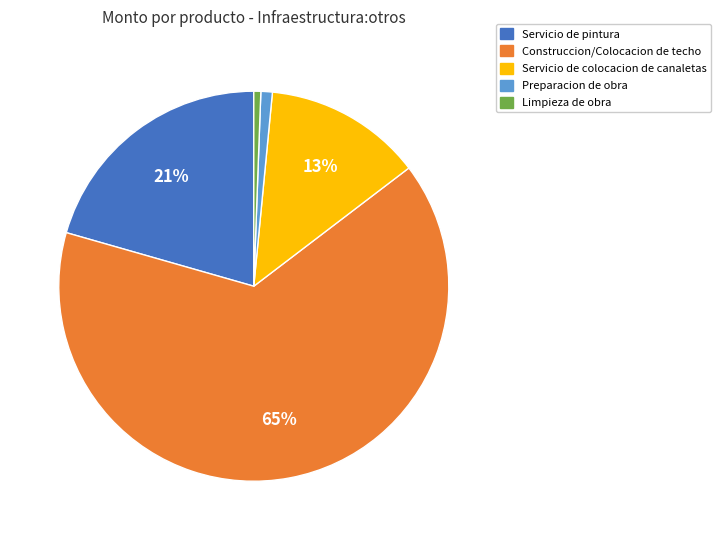

Do Construccion/Colocacion de techo and Servicio de colocacion de canaletas together represent more than half of the pie?

Yes